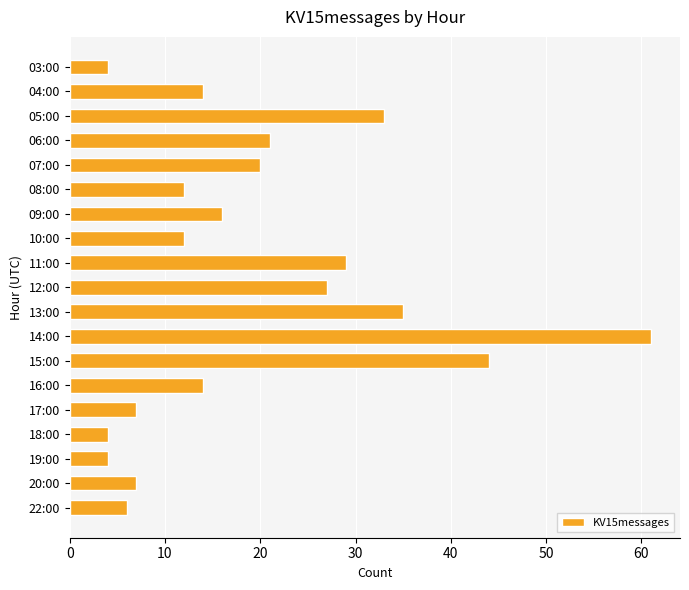

What position from the bottom is 09:00?

13